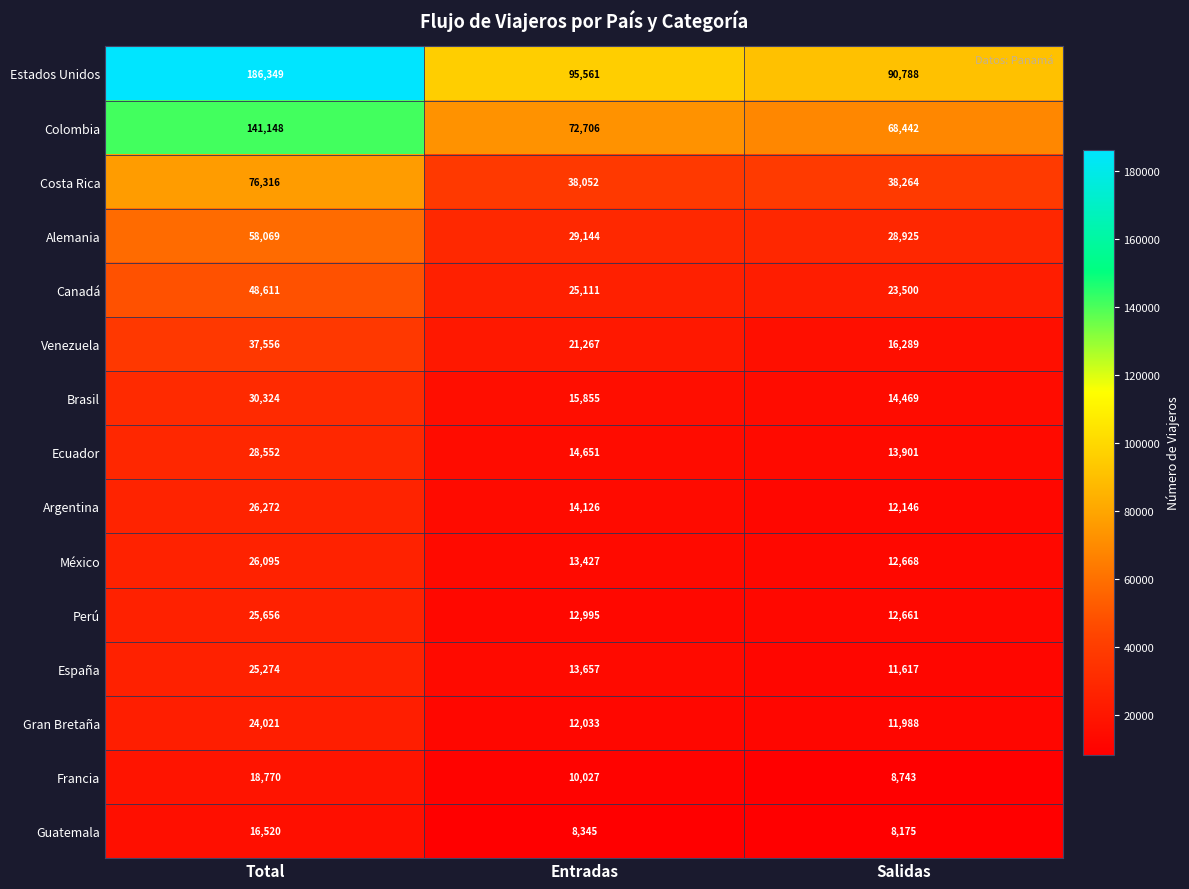

Which series has the largest range (max minus min)?

Estados Unidos